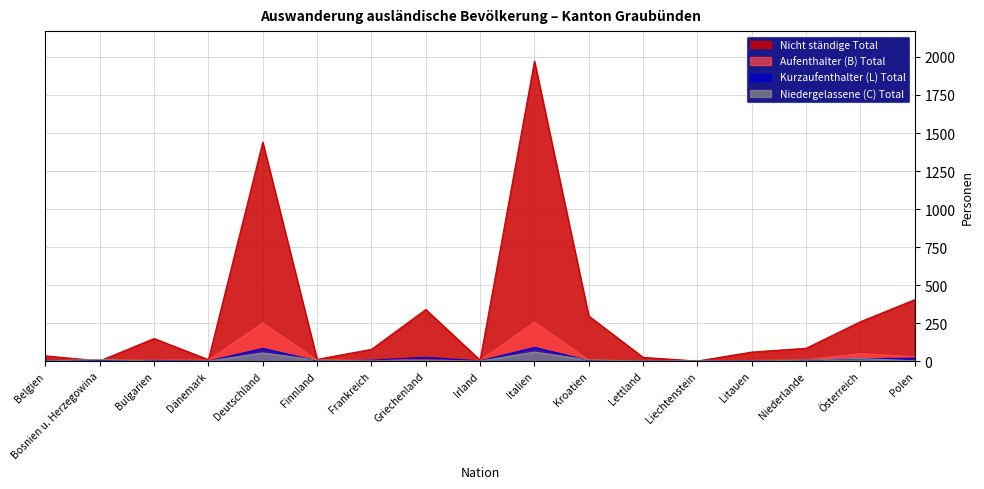

What is the sum of all Niedergelassene (C) Total values?

163